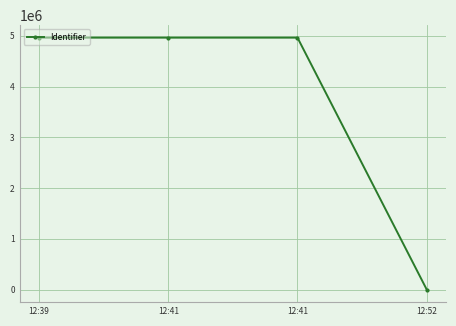

The value at 12:41 is 4963695. True or false?

True